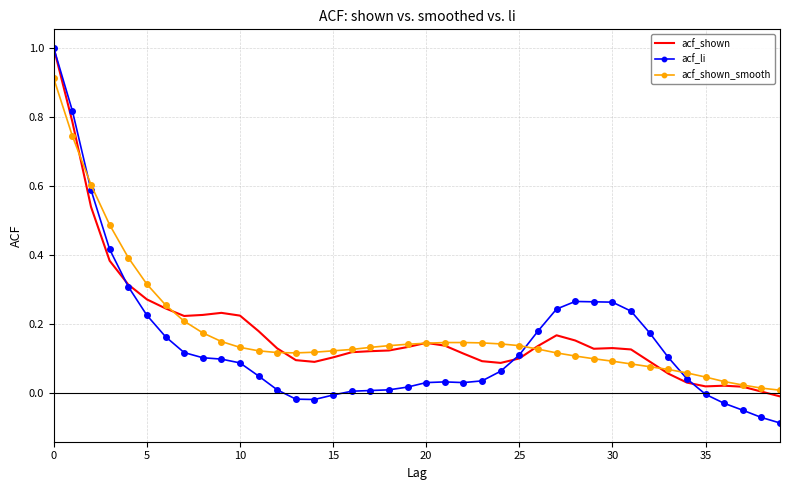

What is the maximum value for acf_shown?

1.0